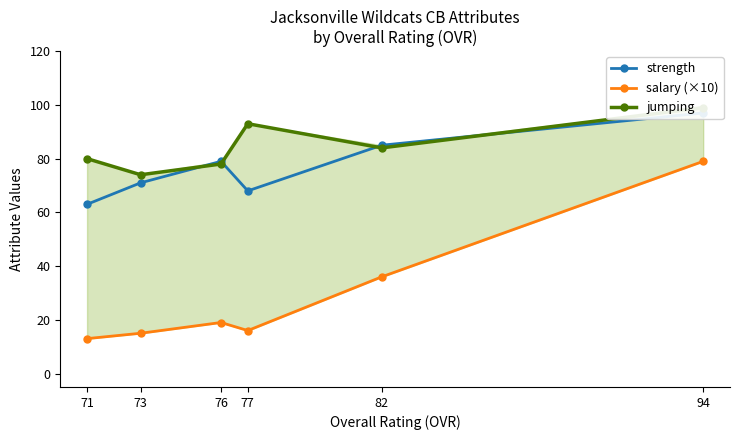

How many interior local valleys does the jumping series have?

2